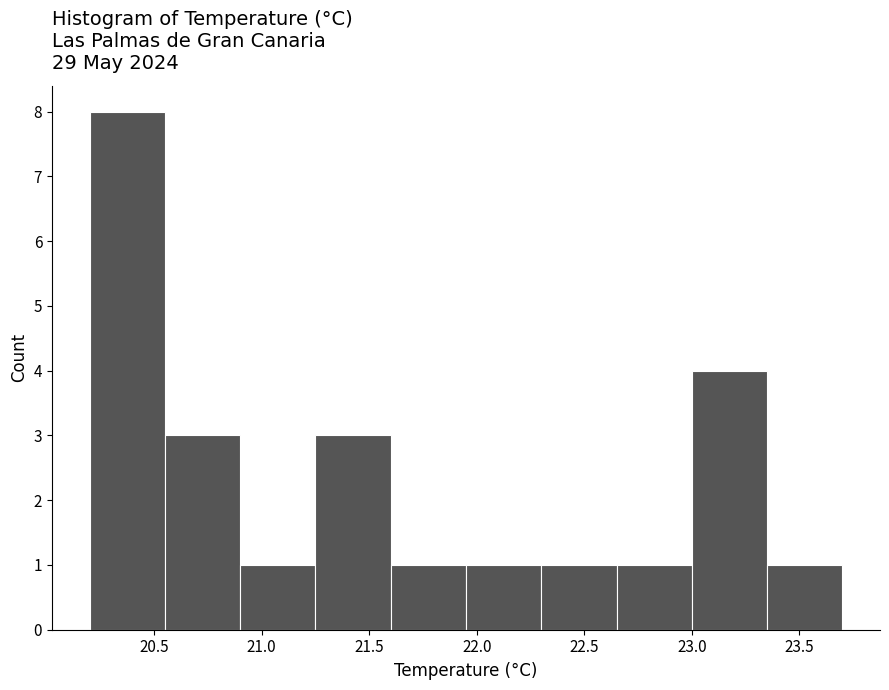

Which range on the x-axis has the tallest bar?

20.20 to 20.55